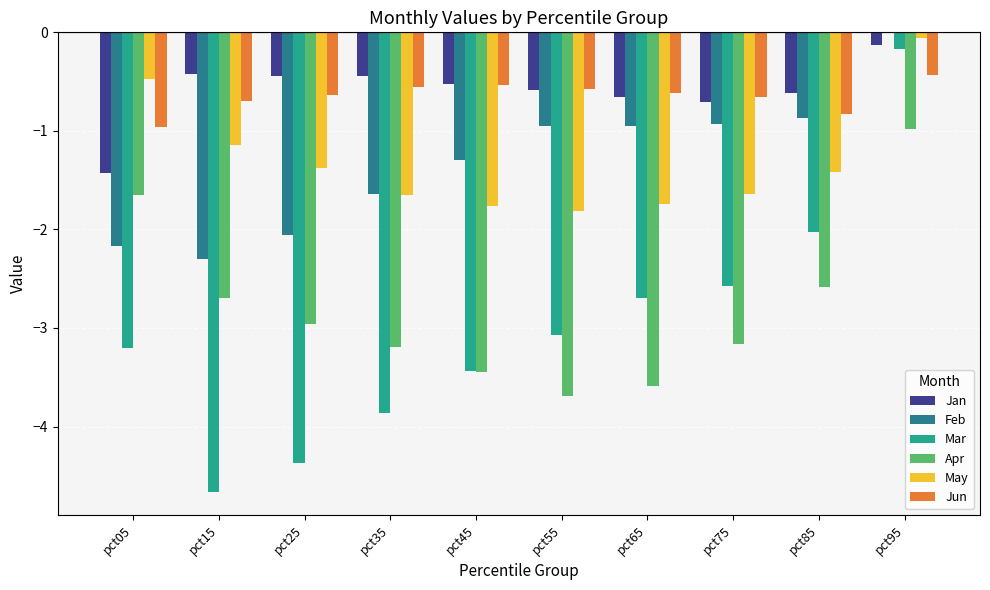

What is the sum of all Jan values?

-5.9